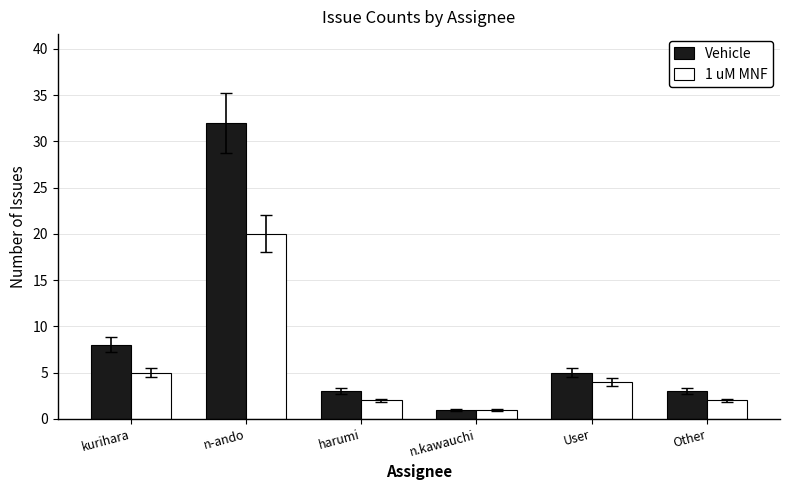

Reading left to right, list all the values displayed in this chart.

Vehicle: kurihara=8	n-ando=32	harumi=3	n.kawauchi=1	User=5	Other=3
1 uM MNF: kurihara=5	n-ando=20	harumi=2	n.kawauchi=1	User=4	Other=2